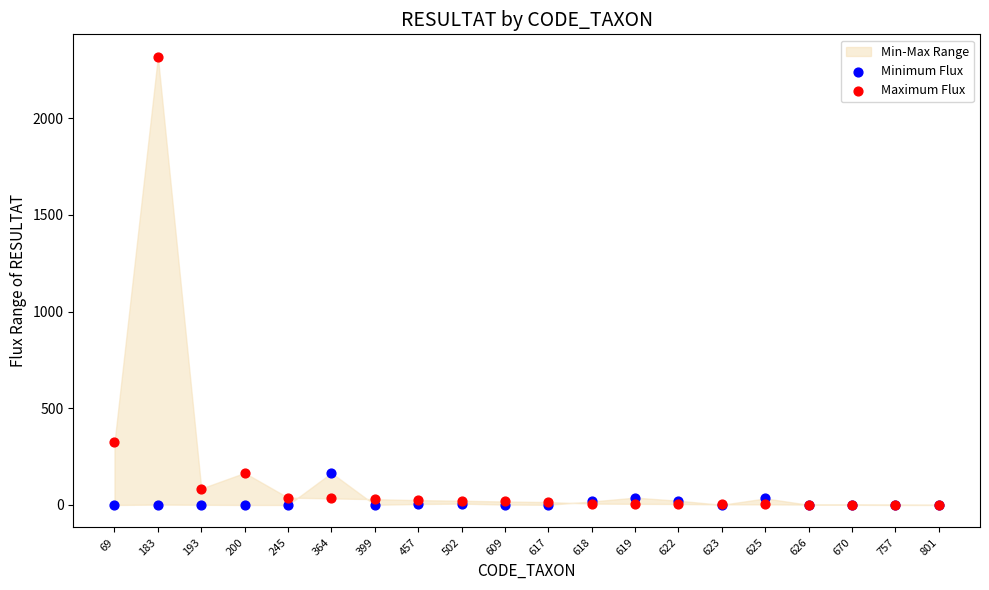

Across all series, what Y value is closest to 1158?

323